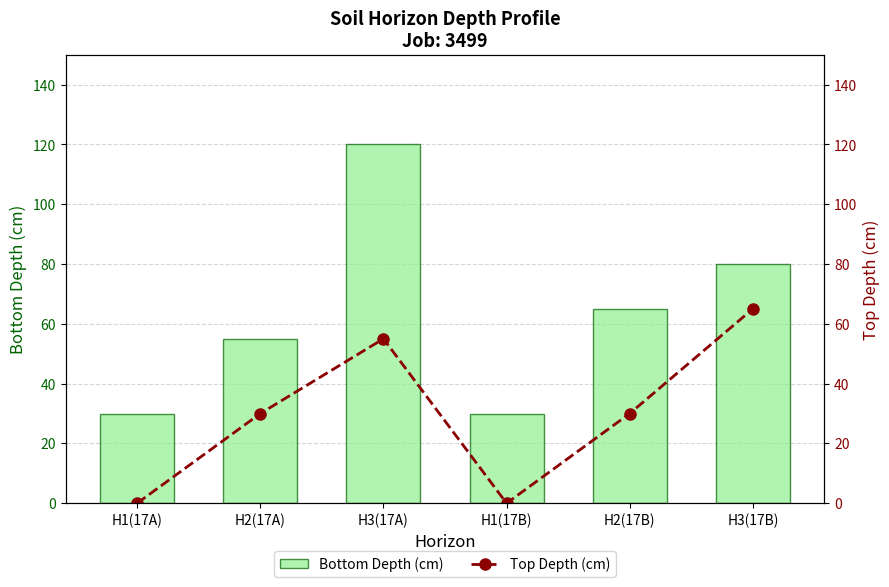

Which category has the highest value in the Top Depth (cm) series?

H3(17B)